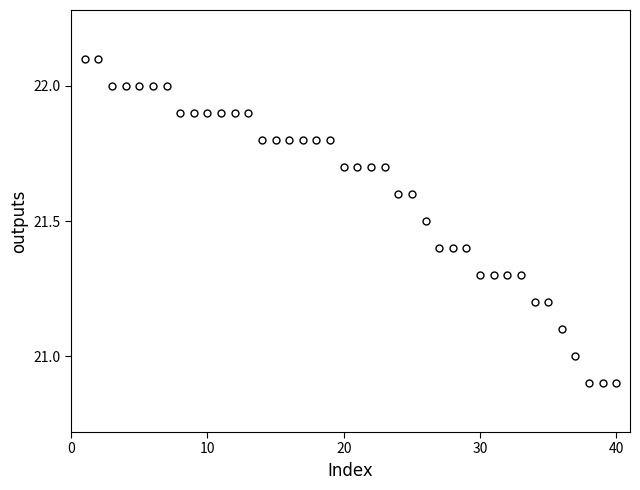

What is the range of X values (max minus min)?

39.0